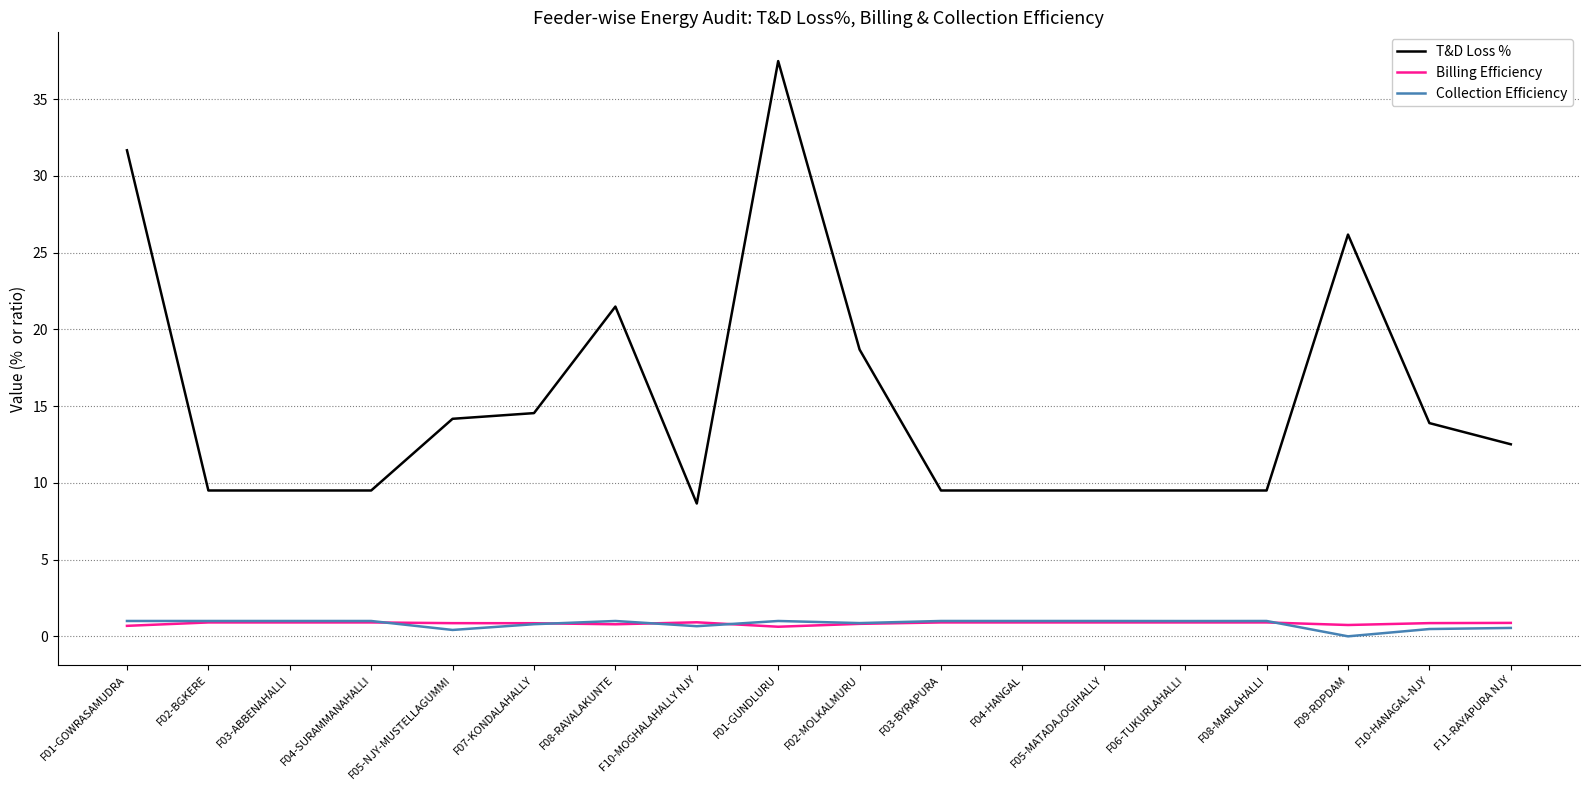

True or false: Billing Efficiency and T&D Loss % intersect in this chart.

False